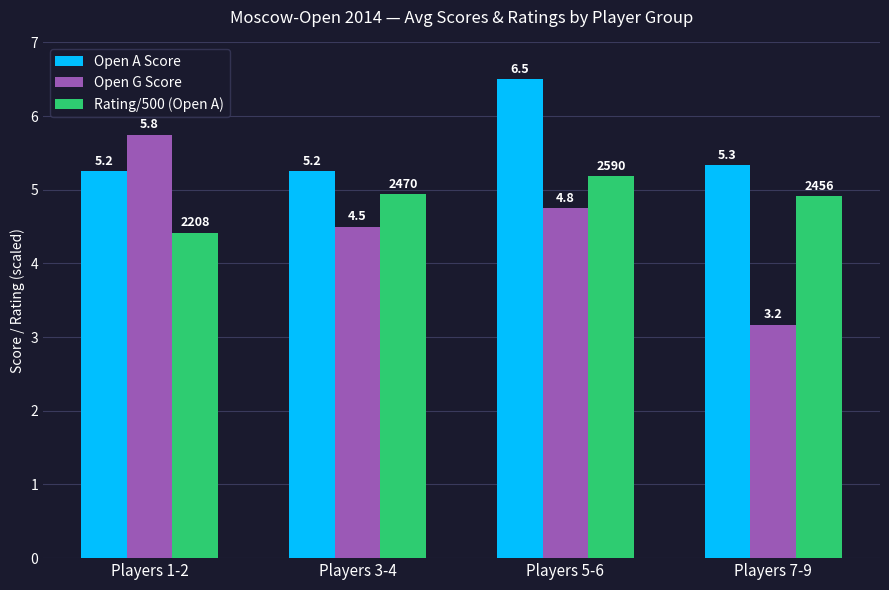

Between Players 5-6 and Players 7-9, which series saw the biggest shift?

Open G Score